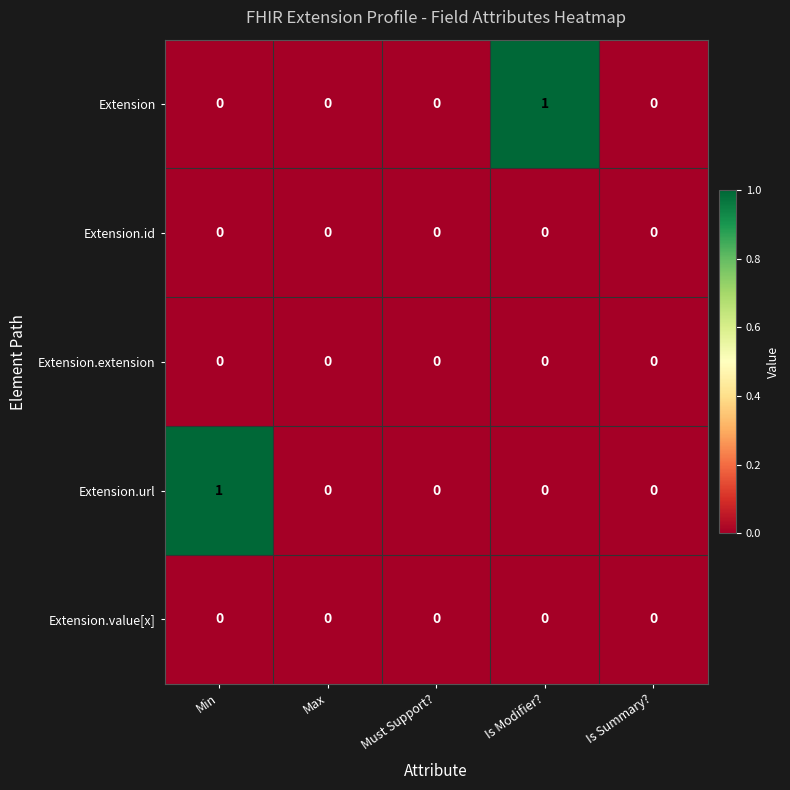

Count the Extension.url values in the range 0 to 1.

5